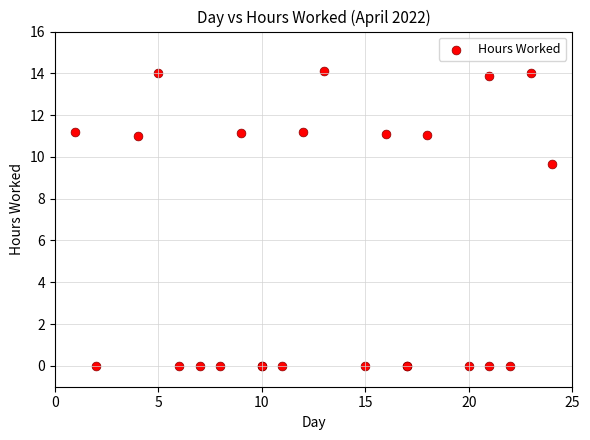

What Y value in the scatter plot is closest to 7?

9.7